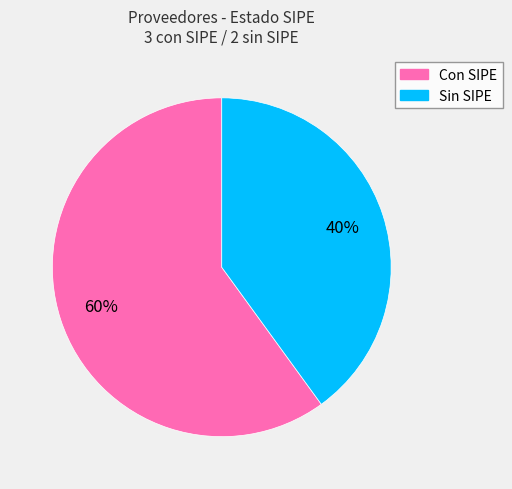

Is there a majority slice in this chart?

Yes